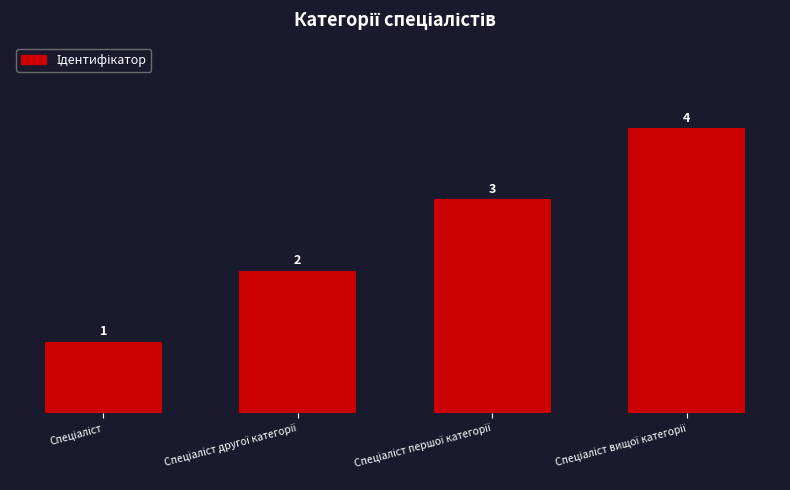

What is the sum of all values?

10